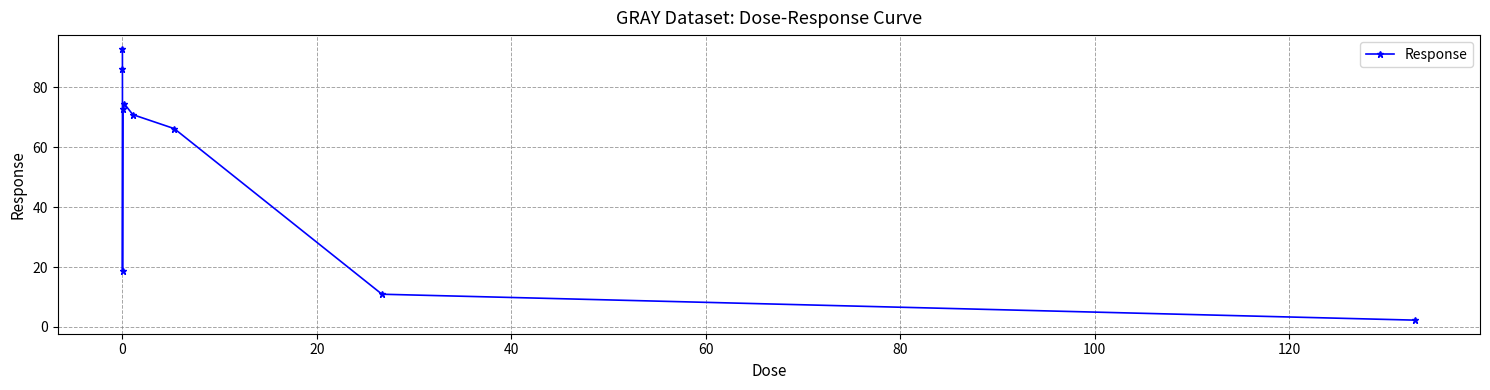

What is the smallest value displayed?

2.3